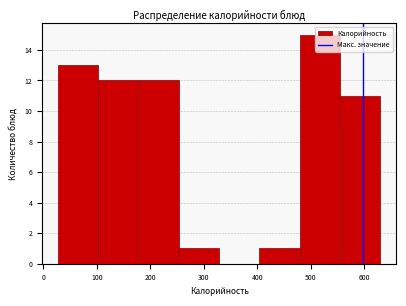

Which range on the x-axis has the tallest bar?

480 to 550